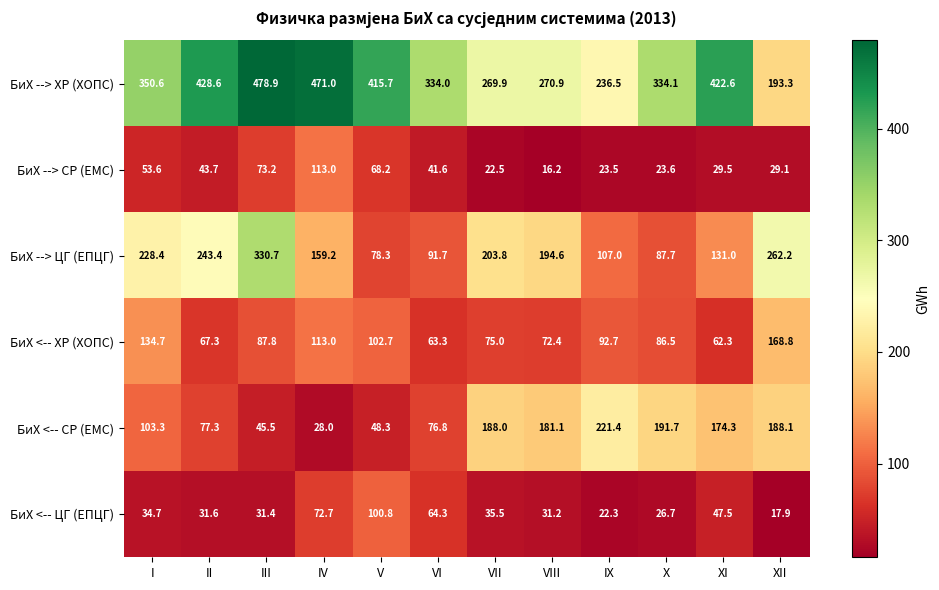

How many data points in БиХ <-- ХР (ХОПС) are less than 87?

6